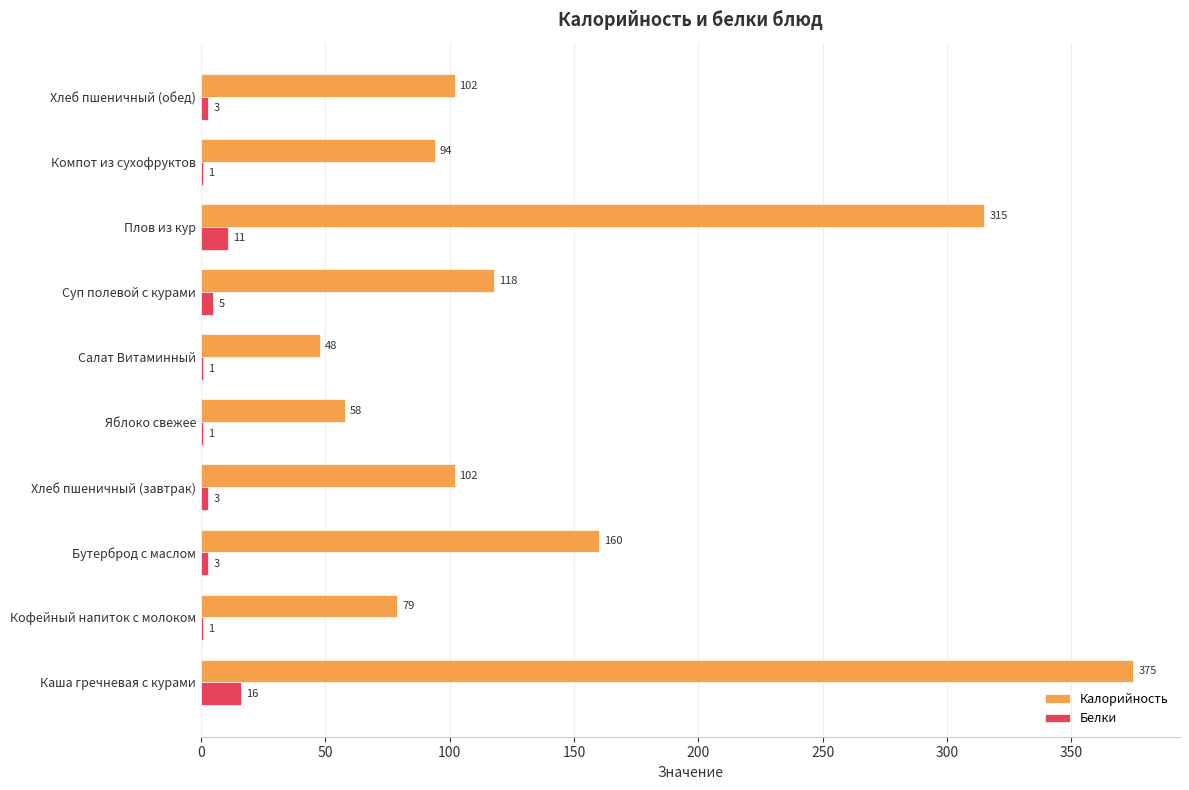

At which label does Белки reach its peak?

Каша гречневая с курами